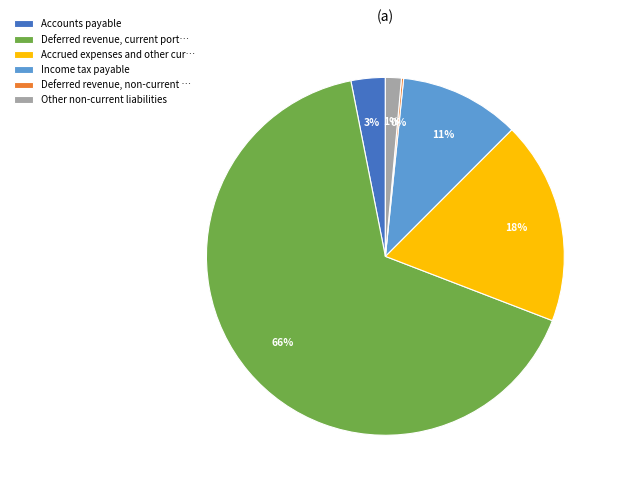

What is the largest slice in the pie chart?

Deferred revenue, current port…